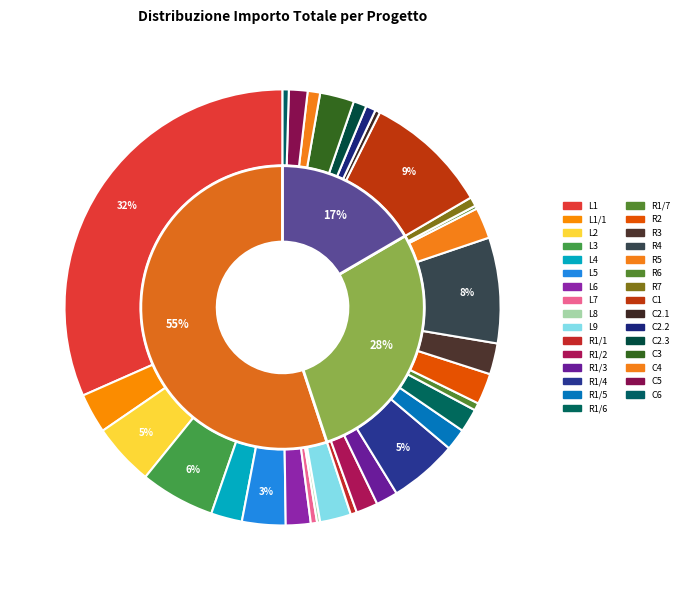

Is it true that C5 is 11% of the pie?

False